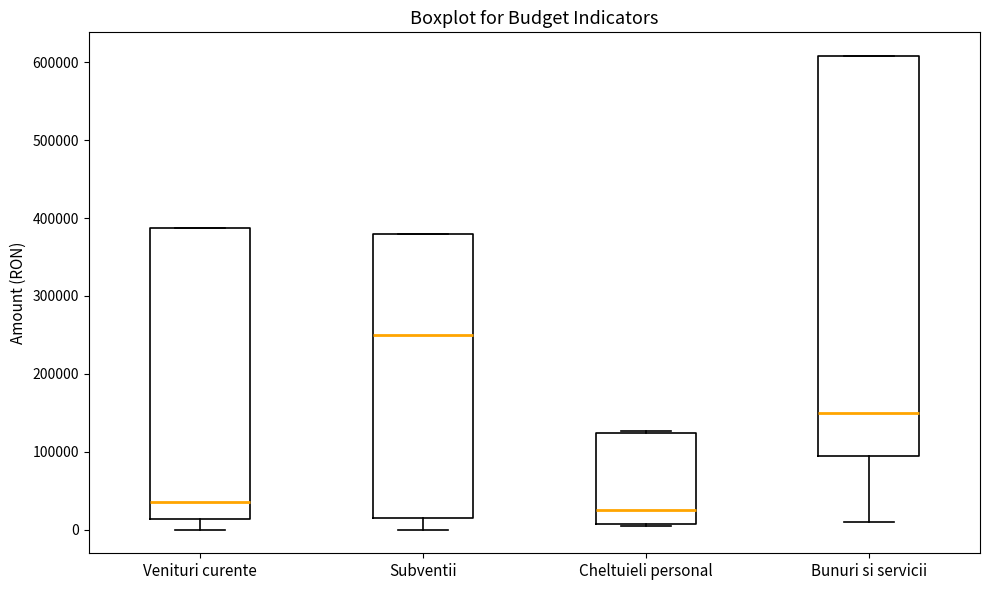

Where does the median line of the box for Venituri curente sit on the y-axis? The values are not printed on the chart, so give them approximately, as read against the axis.

40000